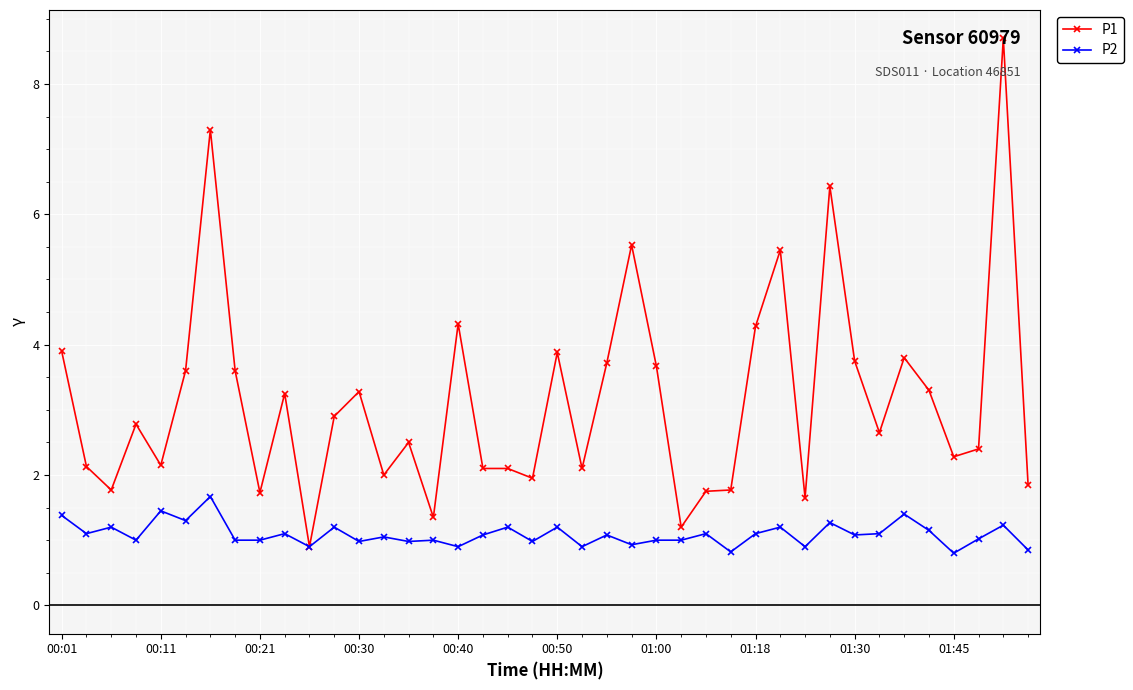

Which series has the largest range (max minus min)?

P1